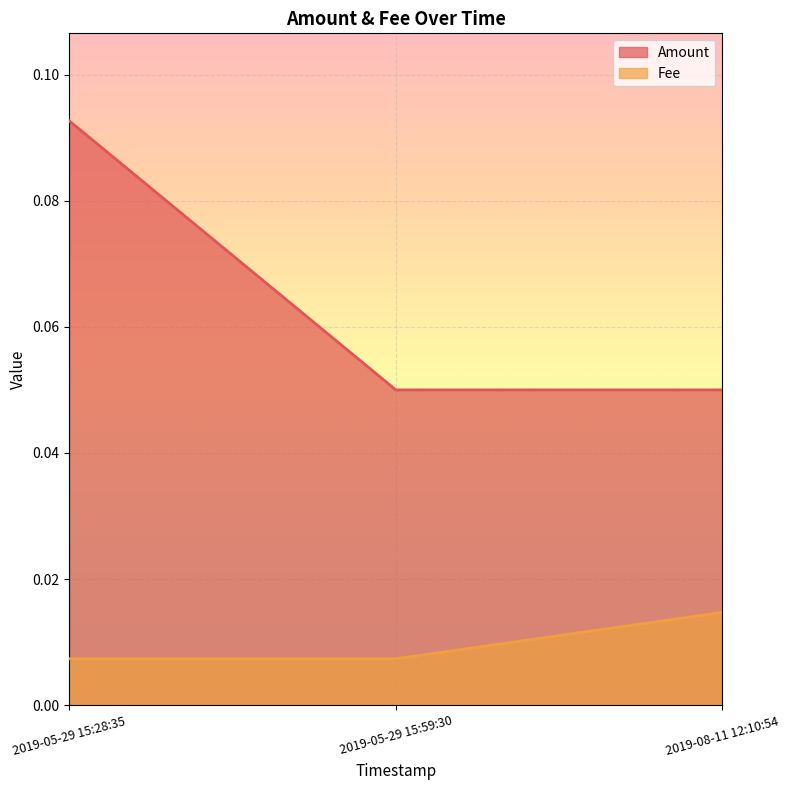

What is the sum of the Amount values at 2019-05-29 15:28:35 and 2019-05-29 15:59:30?

0.1